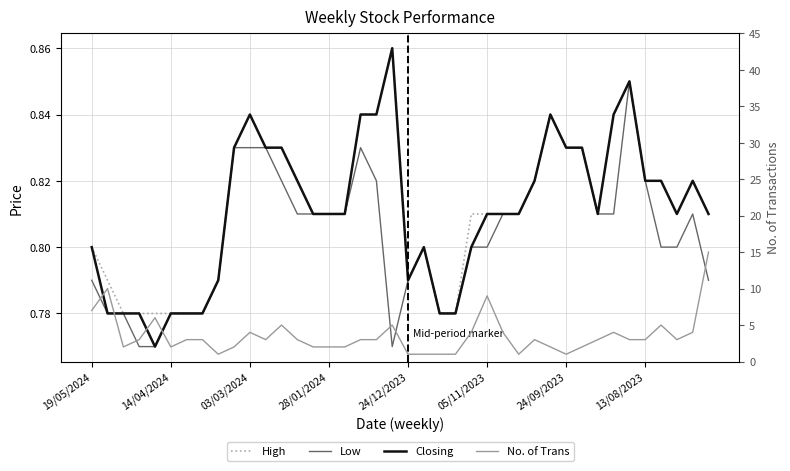

What is the greatest value displayed?

15.0